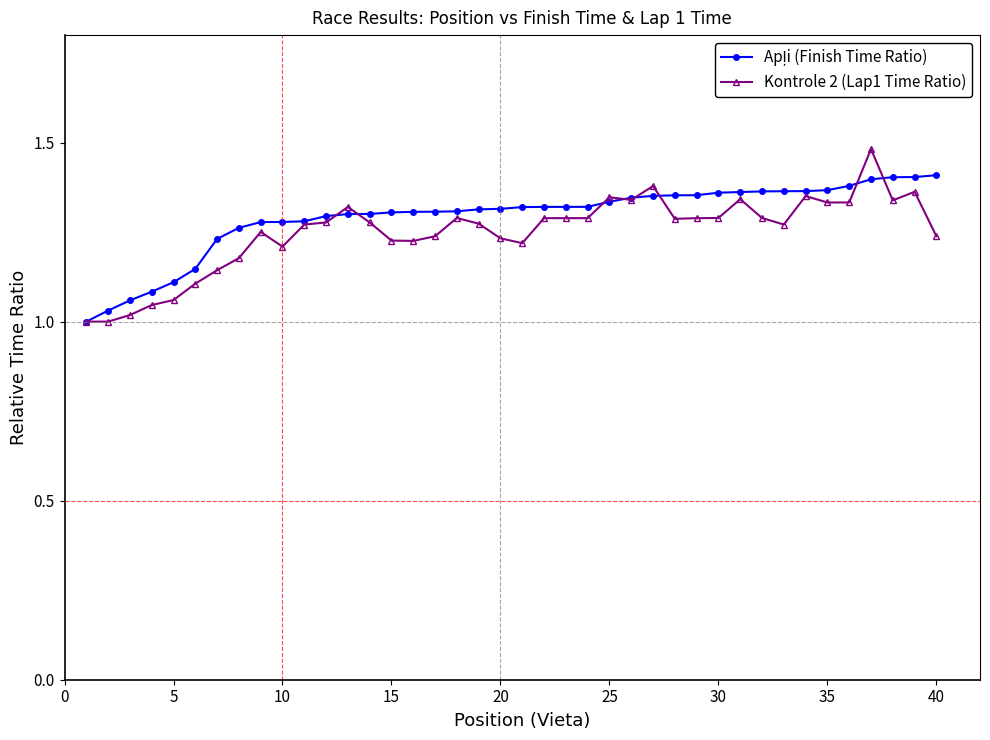

Which series has the widest spread of values?

Kontrole 2 (Lap1 Time Ratio)